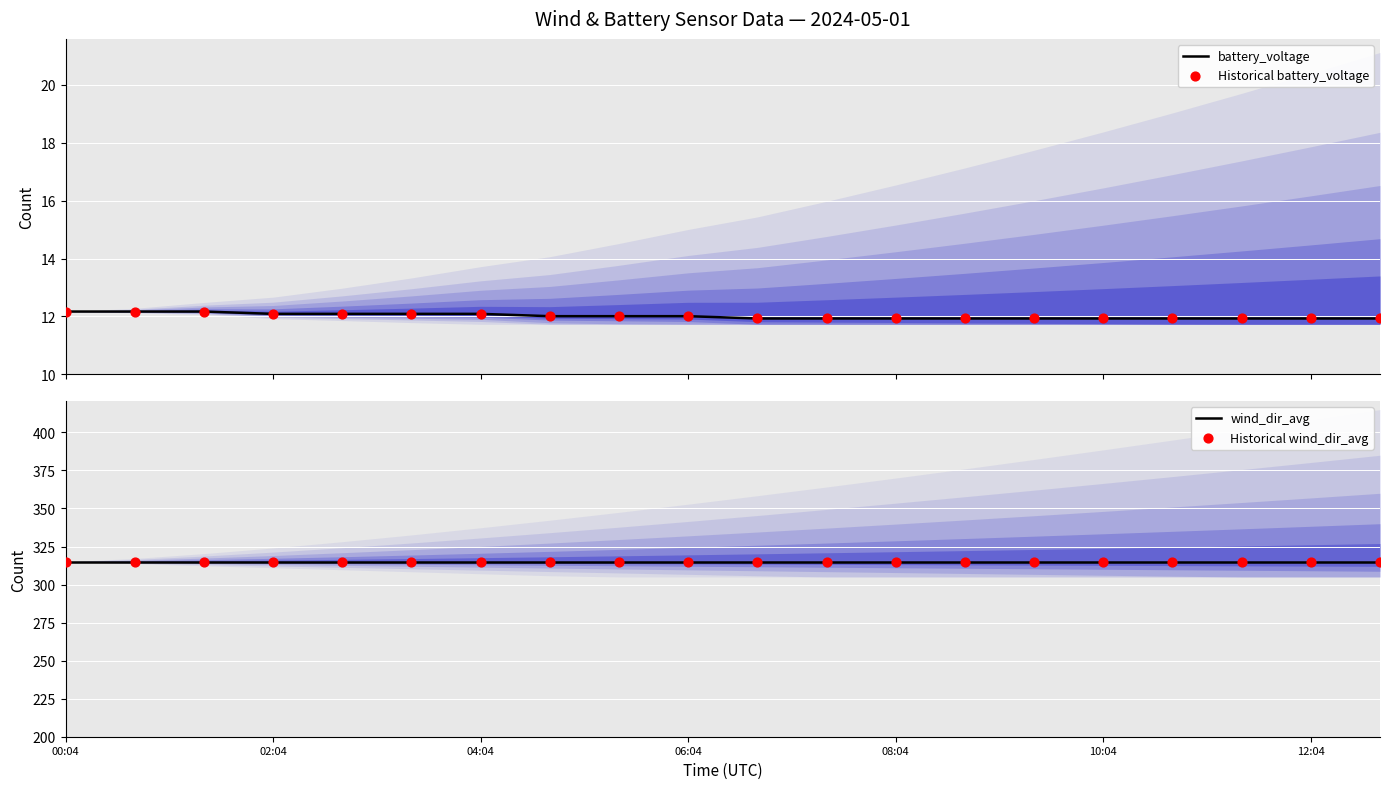

Which series reaches the minimum Y coordinate?

battery_voltage